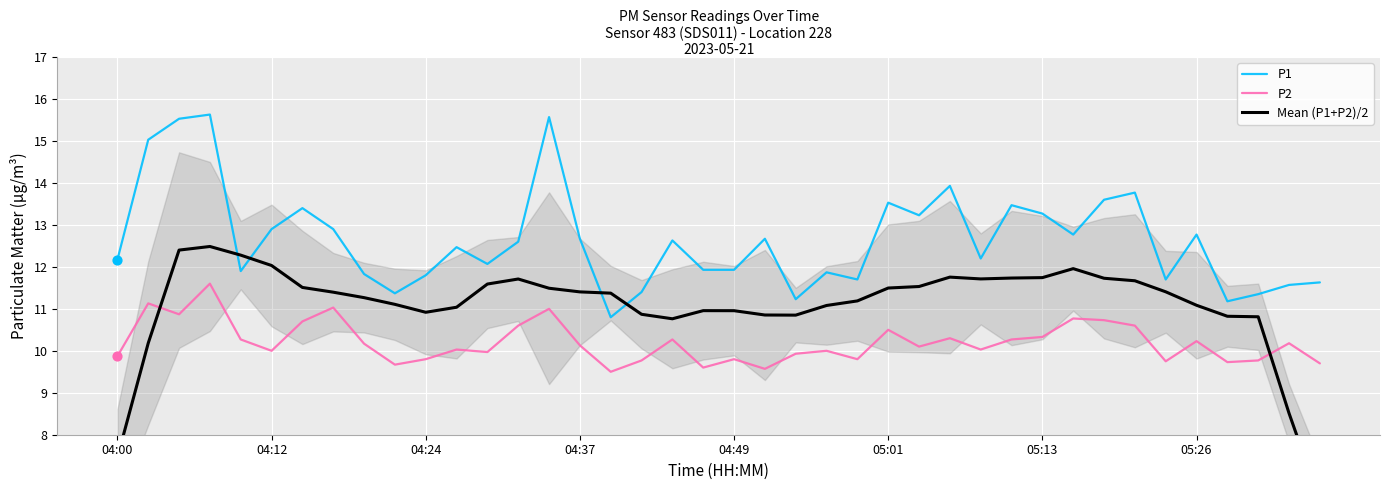

The value of P2 at 05:13 is 13.6. True or false?

False